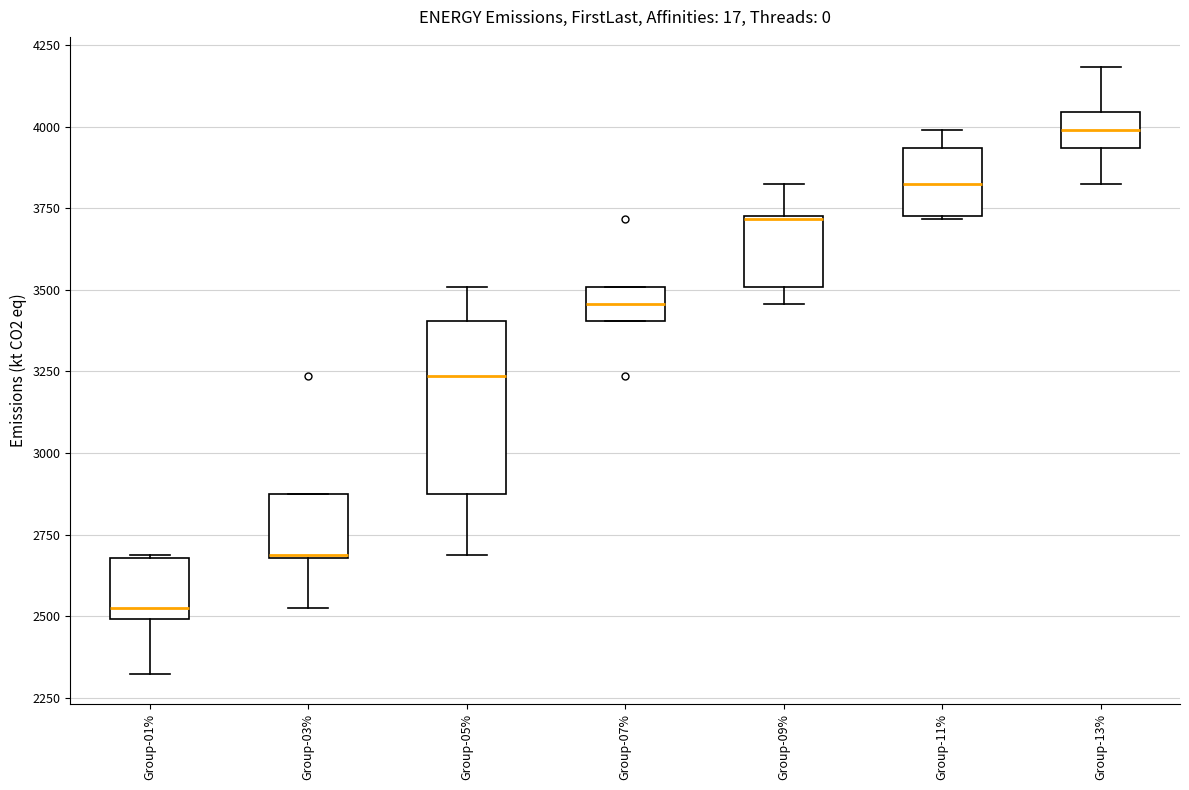

Reading left to right, transcribe this box plot: for each box, give where its median line is, the range the box spans, and where its two whiskers end, as read against the y-axis. The values are not printed on the chart, so give them approximately, as read against the axis.

Group-01%: median 2500 (just above the box's lower edge), box 2500 to 2700, whiskers 2300 to 2700
Group-03%: median 2700, box 2700 to 2850, whiskers 2500 to 2850
Group-05%: median 3250, box 2850 to 3400, whiskers 2700 to 3500
Group-07%: median 3450, box 3400 to 3500, whiskers 3400 to 3500
Group-09%: median 3700, box 3500 to 3750, whiskers 3450 to 3850
Group-11%: median 3850, box 3750 to 3950, whiskers 3700 to 4000
Group-13%: median 4000, box 3950 to 4050, whiskers 3850 to 4200